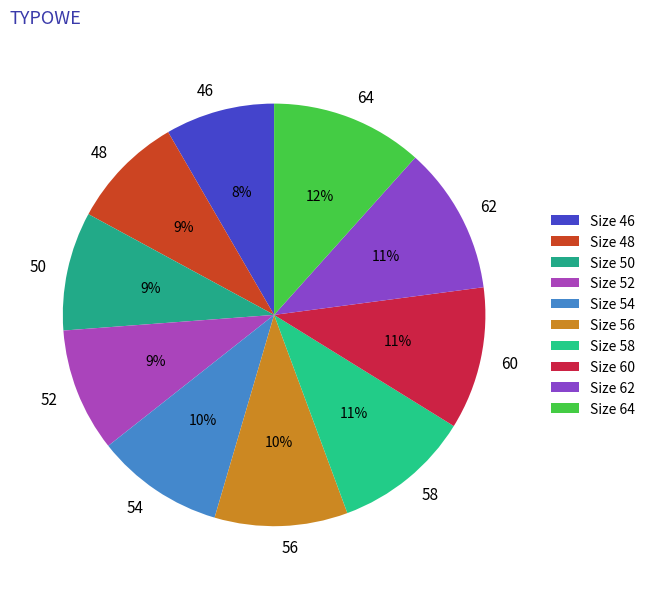

The 60 slice represents 2% of the pie. True or false?

False